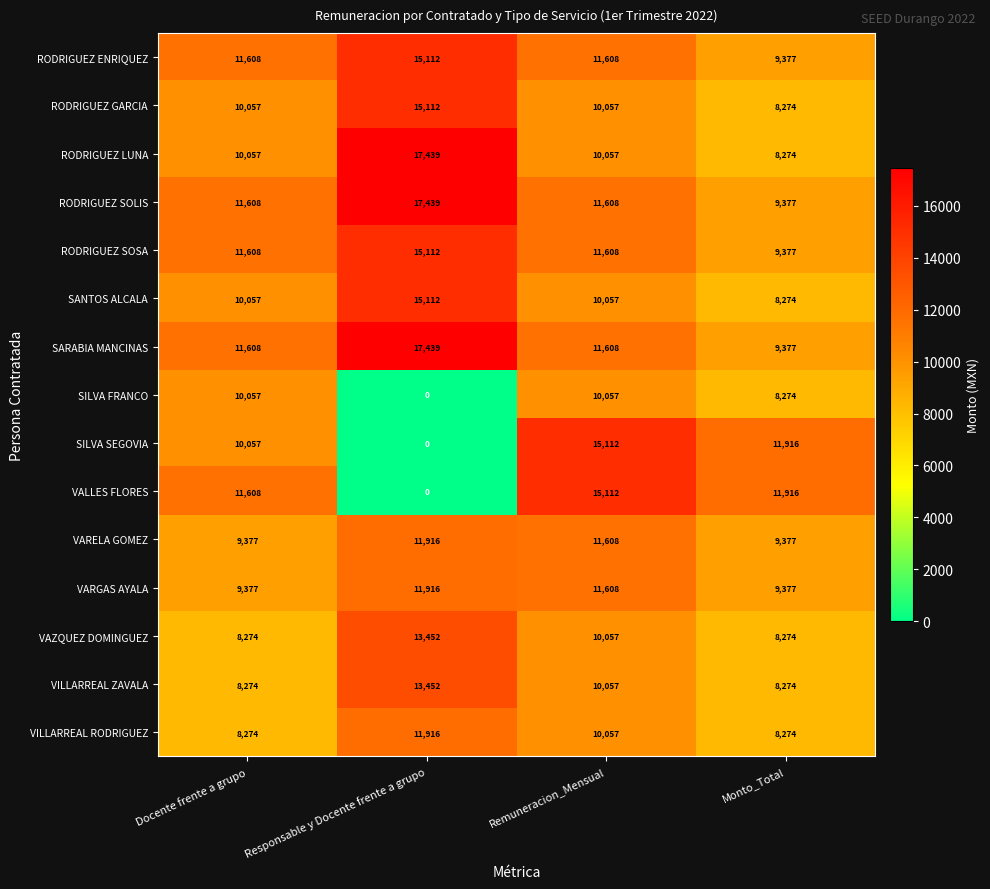

How many series are shown in this chart?

15